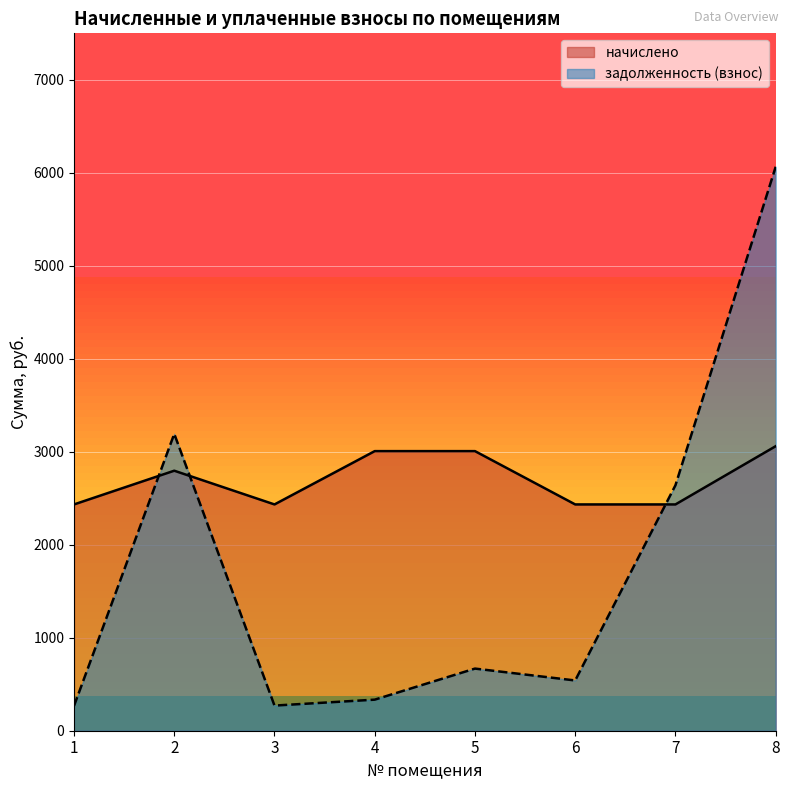

Where do начислено and задолженность (взнос) first cross each other?

1 and 2